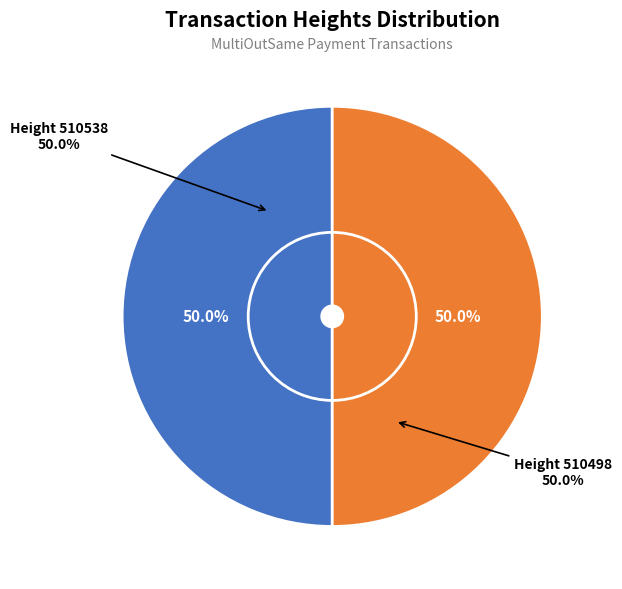

Is there any slice that represents more than half of the pie?

Yes